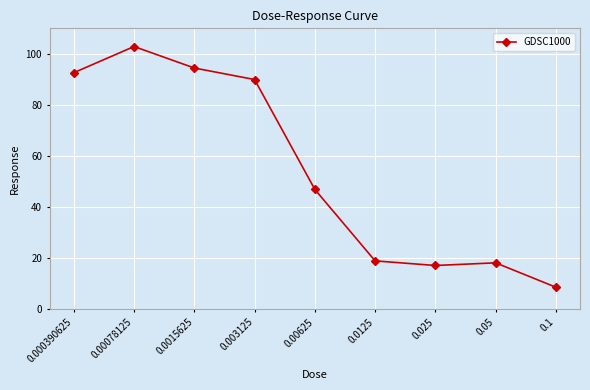

What is the average value?

54.4